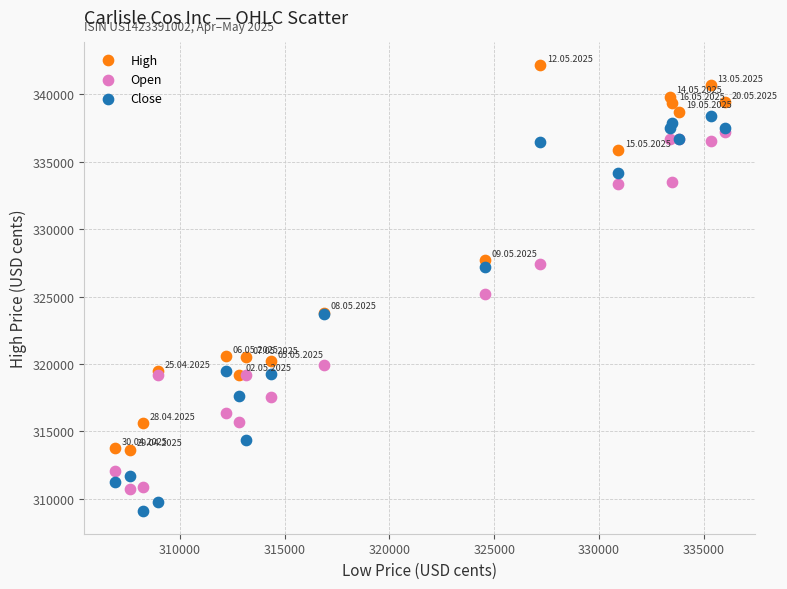

Which series reaches the maximum Y coordinate?

High